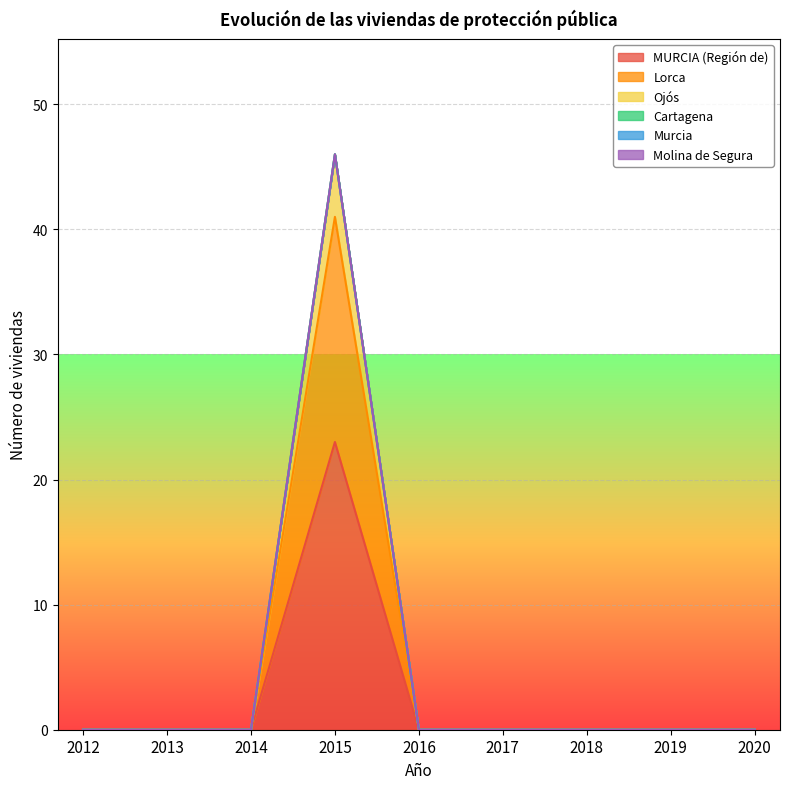

Count the number of categories in the chart.

9